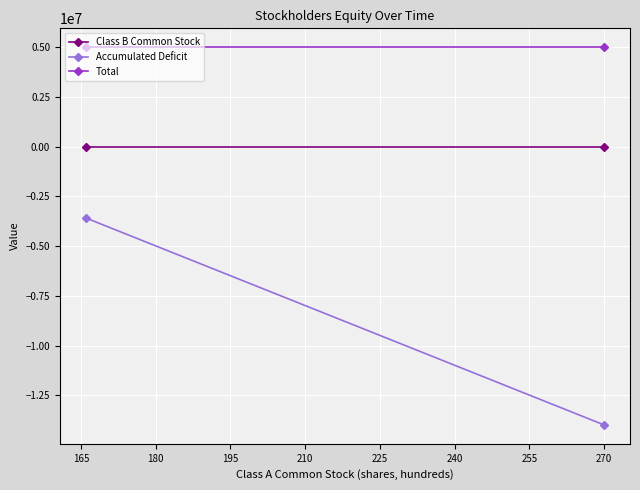

Is the value of Total at 165 greater than the value of Accumulated Deficit at 150?

Yes